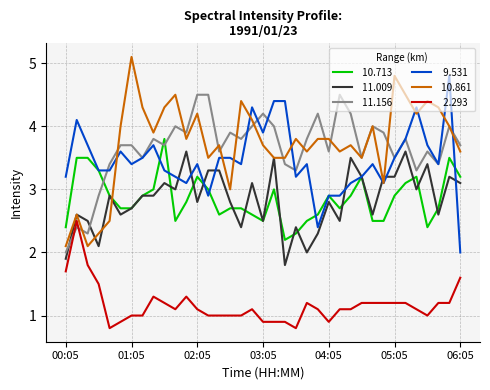

What is the greatest value displayed?

5.1